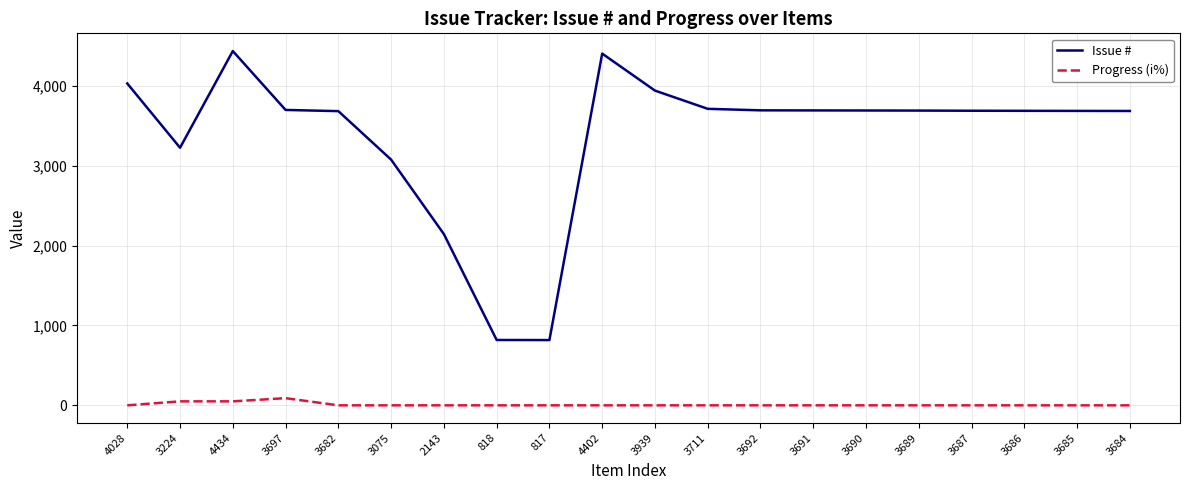

What is the difference between the Issue # values at 3691 and 3075?

616